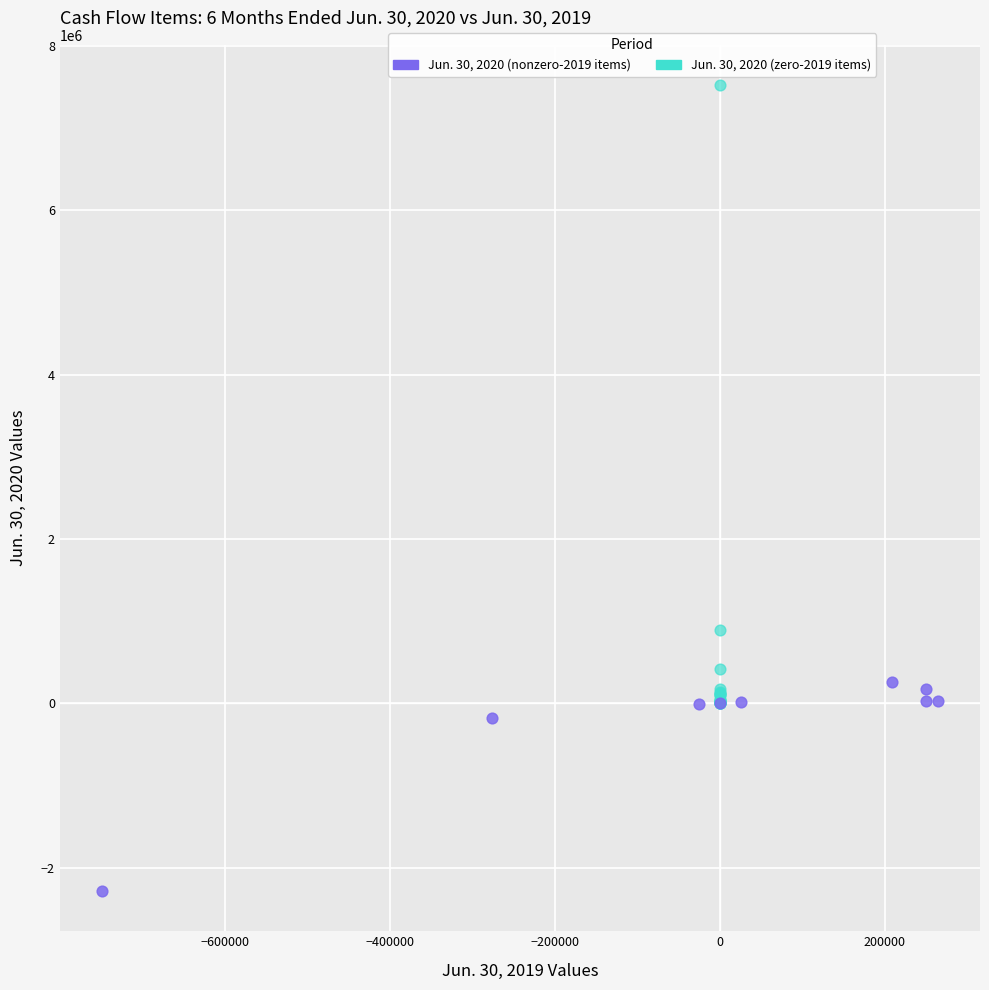

Which series reaches the maximum Y coordinate?

Jun. 30, 2020 (zero-2019 items)